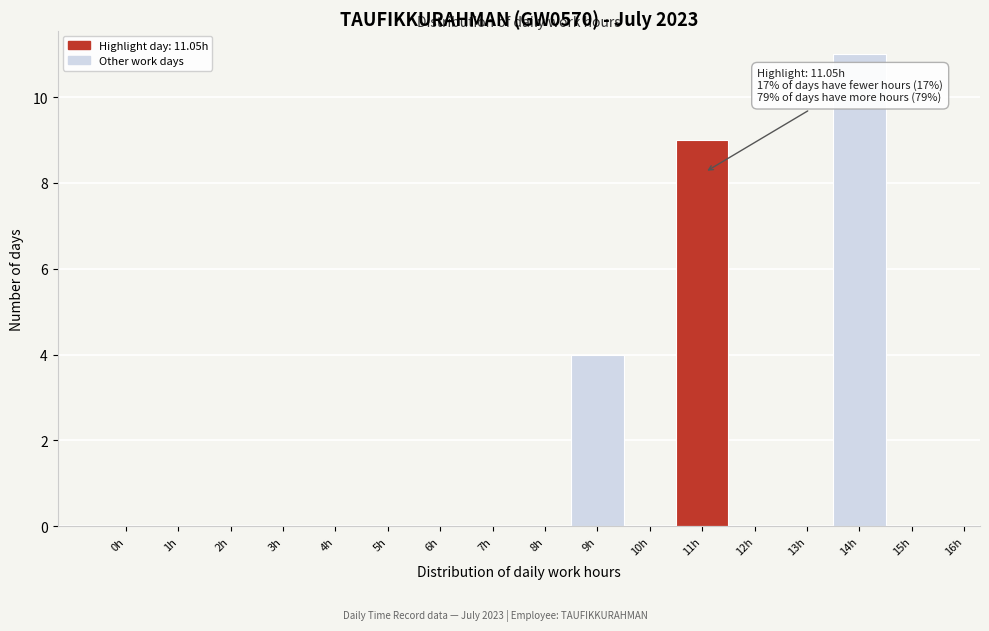

Reading left to right, extract all data points from this chart.

0h=0	1h=0	2h=0	3h=0	4h=0	5h=0	6h=0	7h=0	8h=0	9h=4	10h=0	11h=9	12h=0	13h=0	14h=11	15h=0